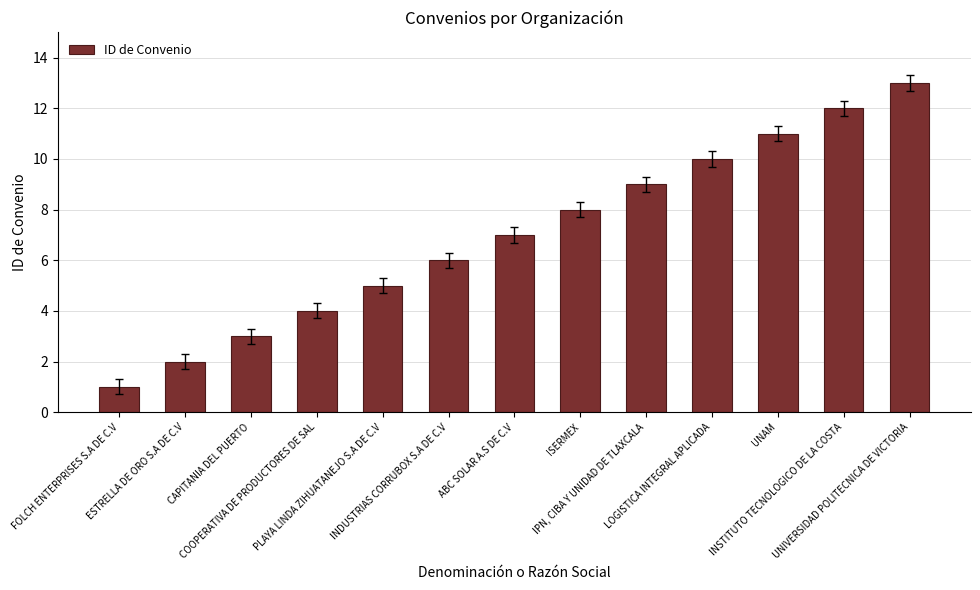

What is the average value?

7